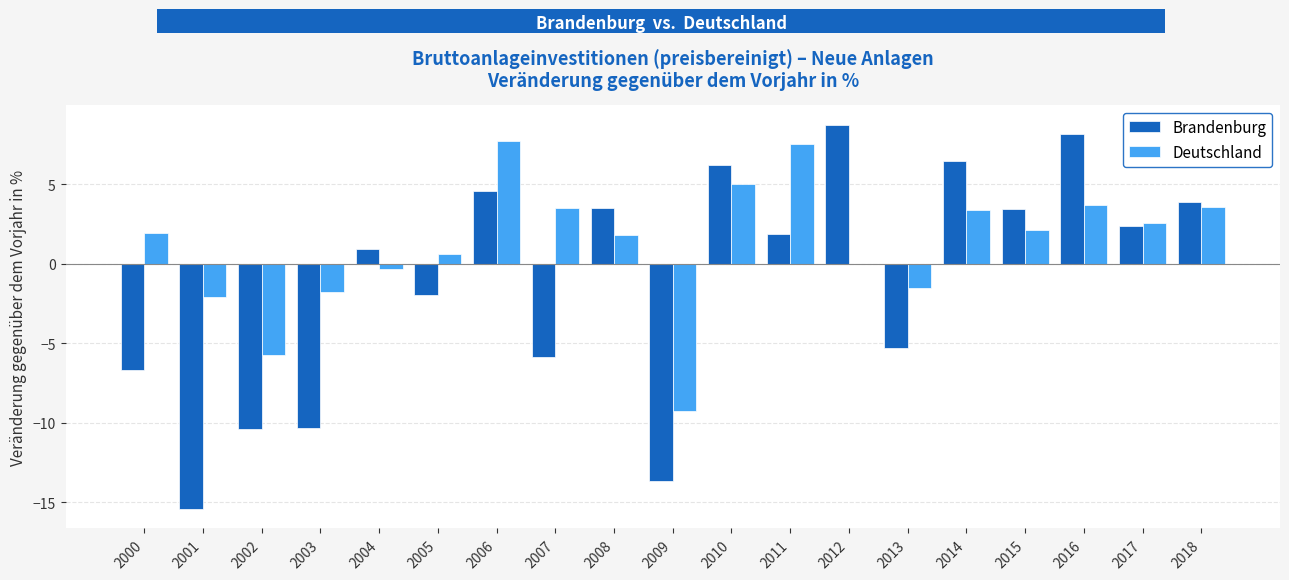

What is the sum of all Deutschland values?

22.6